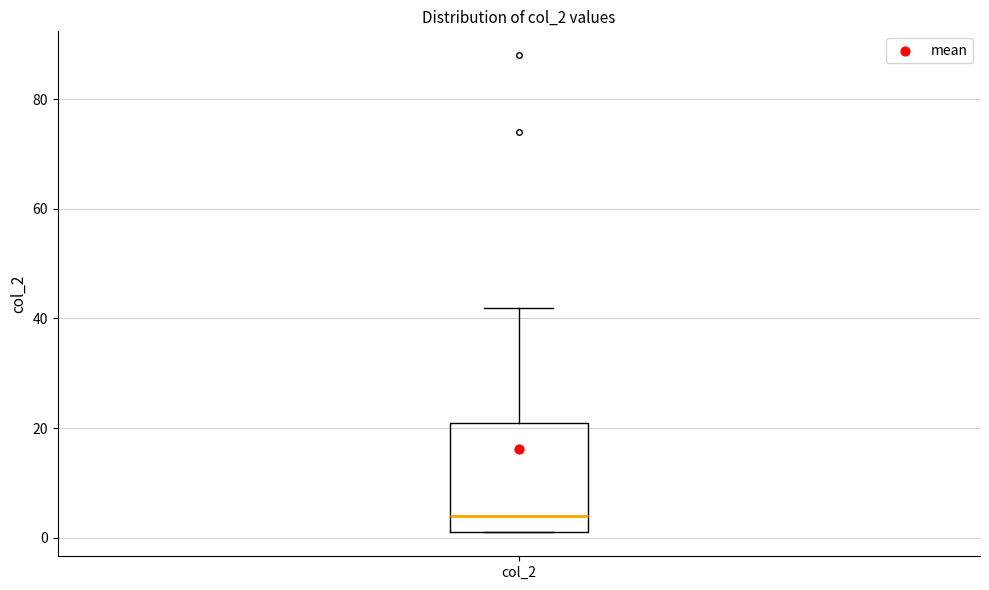

Transcribe this box plot: give where the median line is, the range the box spans, and where the two whiskers end, as read against the y-axis. The values are not printed on the chart, so give them approximately, as read against the axis.

median 4, box 2 to 22, whiskers 2 to 42